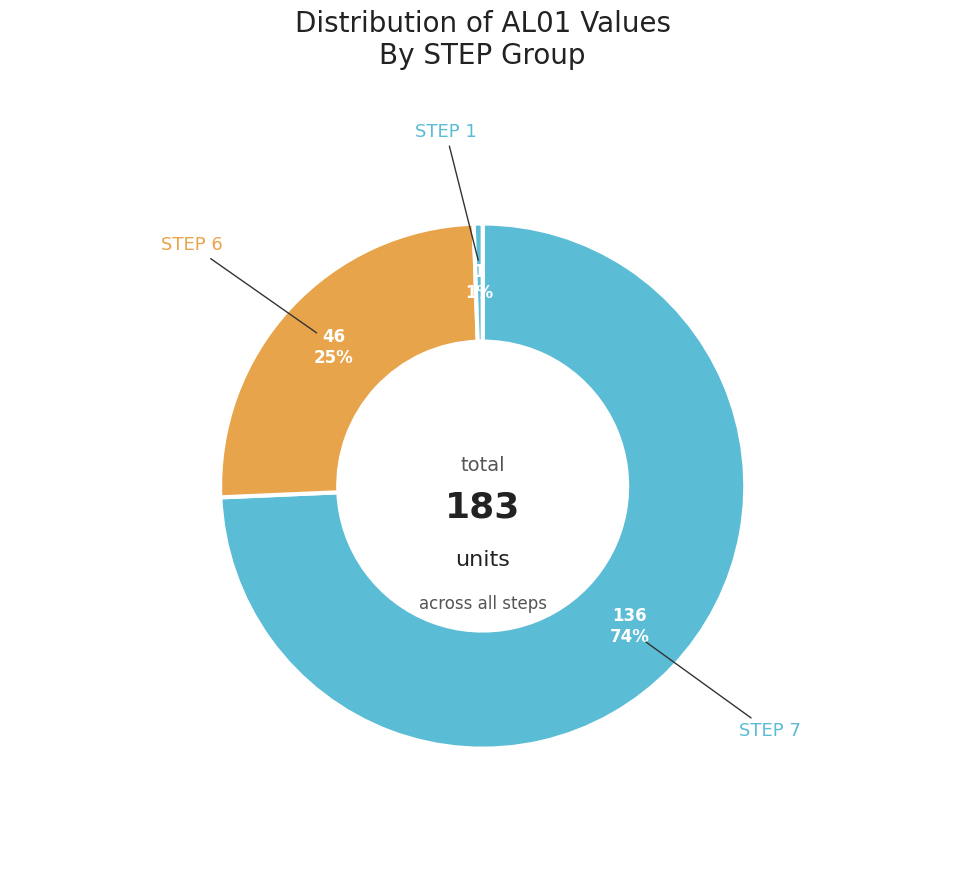

Which category has the biggest portion of the pie?

STEP 7